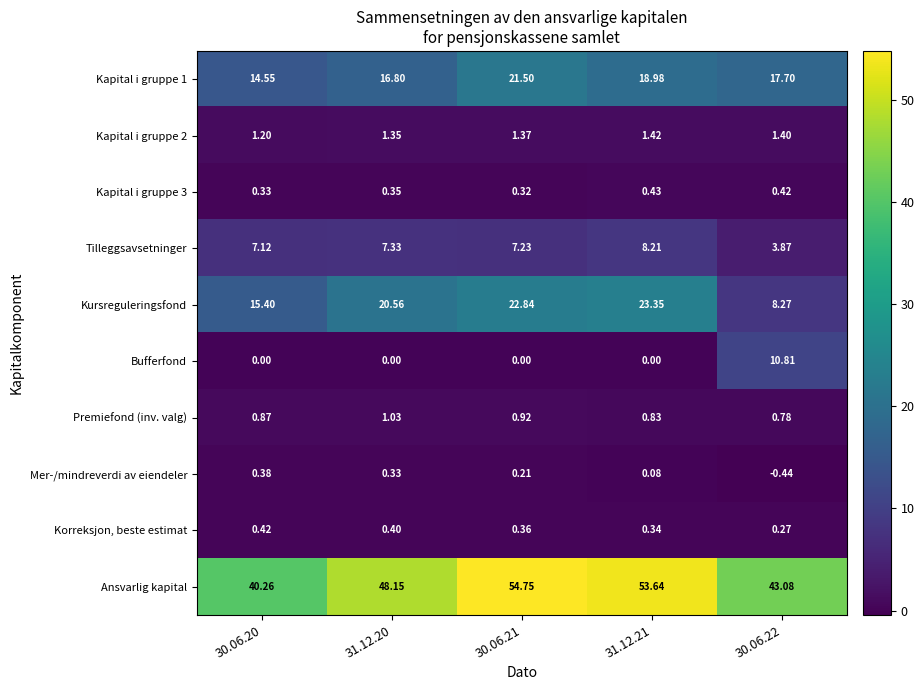

Which series changed the most between 30.06.20 and 31.12.21?

Ansvarlig kapital